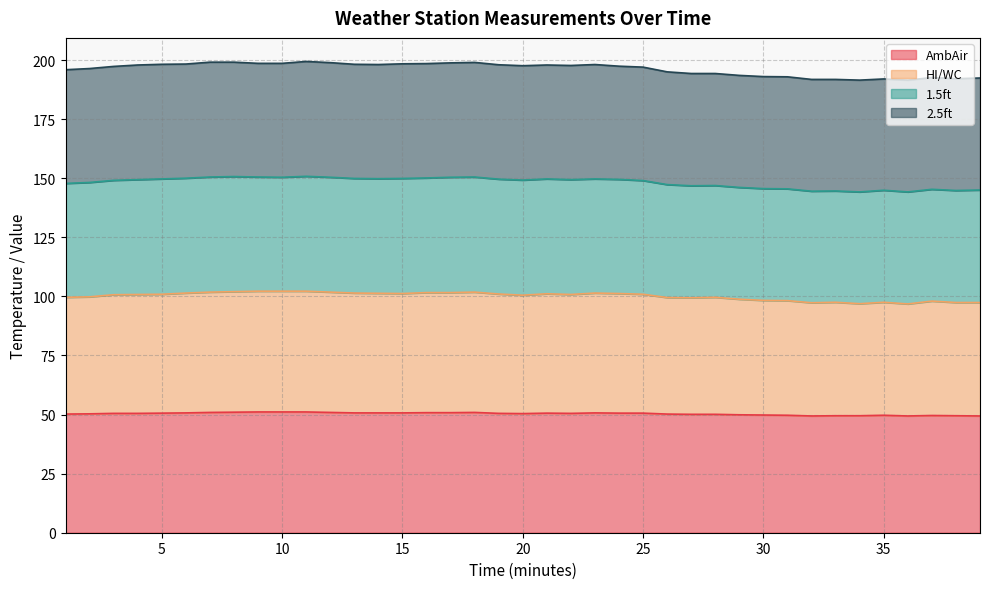

In AmbAir, how many points are lower than both neighbors (excluding endpoints)?

4